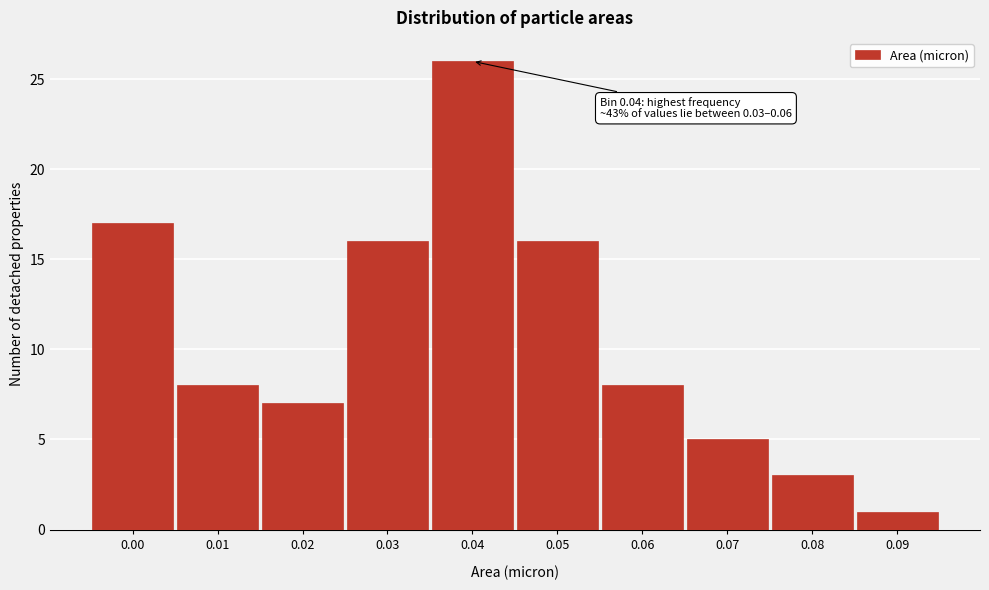

Reading left to right, what are all the values shown in this chart?

17	8	7	16	26	16	8	5	3	1